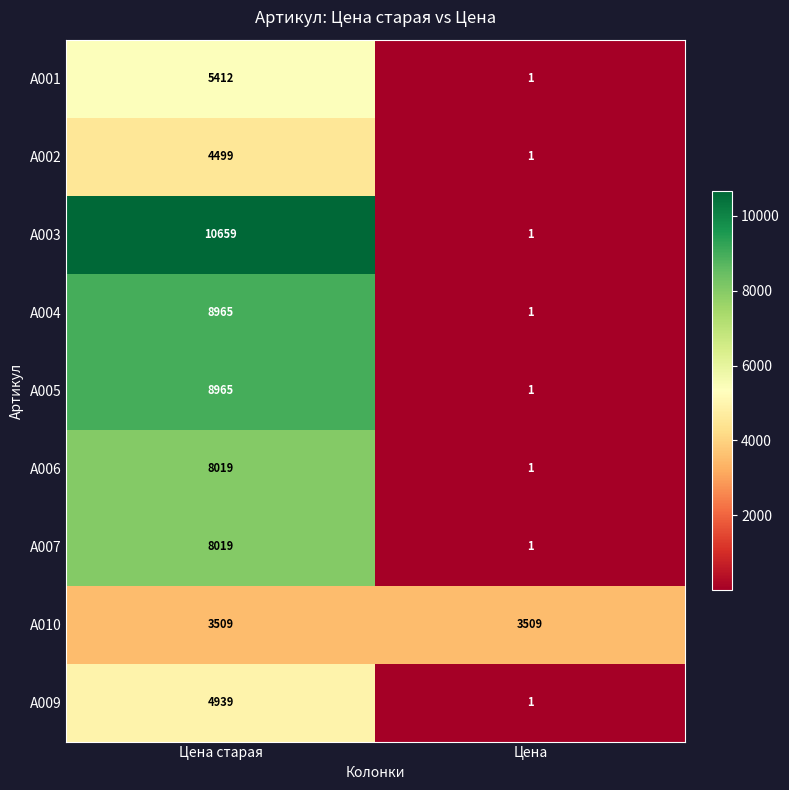

What is the difference between the maximum and minimum values in the A003 series?

10658